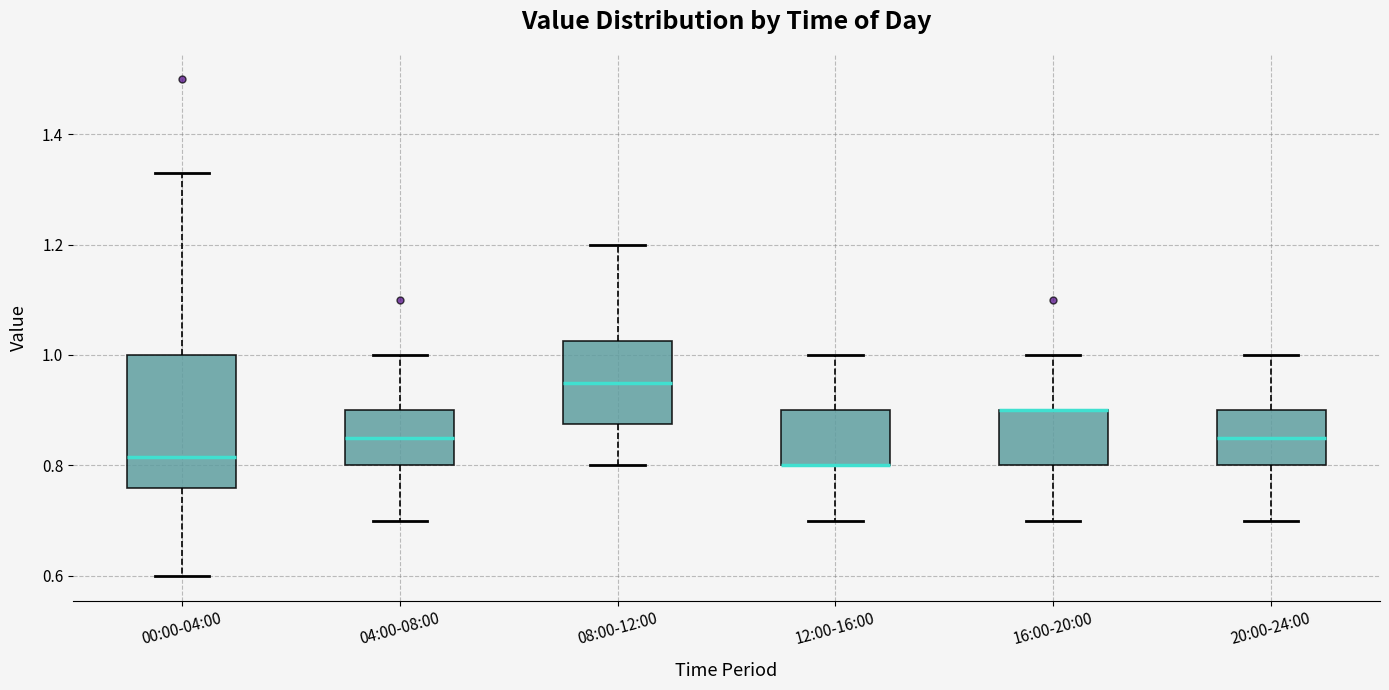

Reading left to right, read every box against the y-axis: the position of its median line, the range the box covers, and the ends of its whiskers. The values are not printed on the chart, so give them approximately, as read against the axis.

00:00-04:00: median 0.82, box 0.76 to 1.00, whiskers 0.60 to 1.34
04:00-08:00: median 0.86, box 0.80 to 0.90, whiskers 0.70 to 1.00
08:00-12:00: median 0.96, box 0.88 to 1.02, whiskers 0.80 to 1.20
12:00-16:00: median 0.80 (drawn on the box's lower edge), box 0.80 to 0.90, whiskers 0.70 to 1.00
16:00-20:00: median 0.90 (drawn on the box's upper edge), box 0.80 to 0.90, whiskers 0.70 to 1.00
20:00-24:00: median 0.86, box 0.80 to 0.90, whiskers 0.70 to 1.00